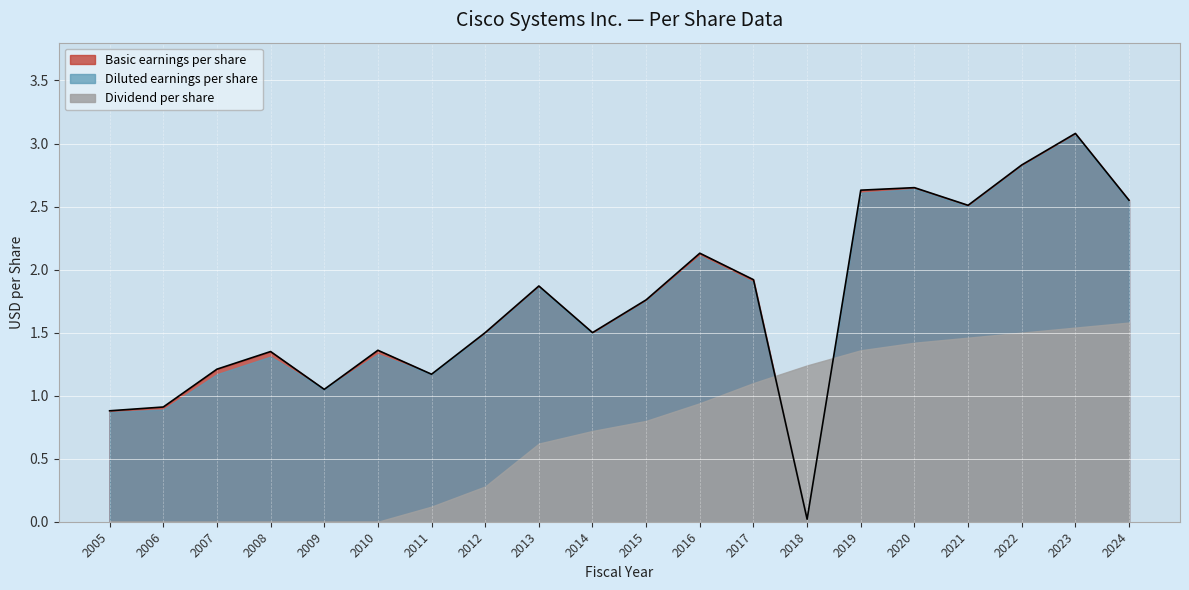

Count the number of categories in the chart.

20